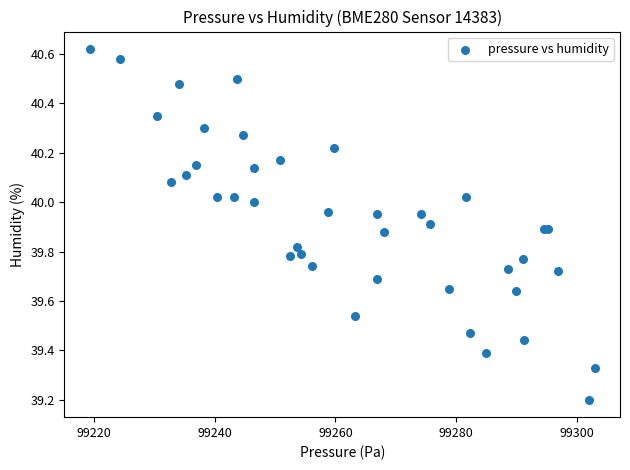

What Y value in the scatter plot is closest to 39?

39.2